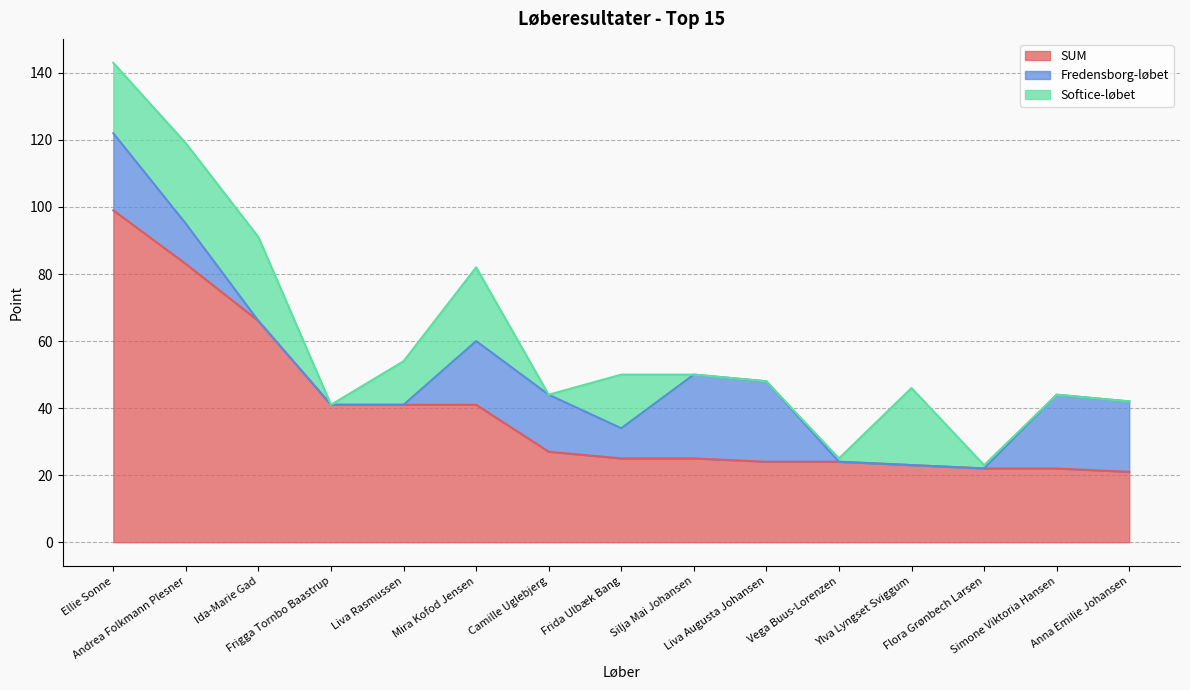

True or false: Softice-løbet has a value of 1 at Vega Buus-Lorenzen.

True